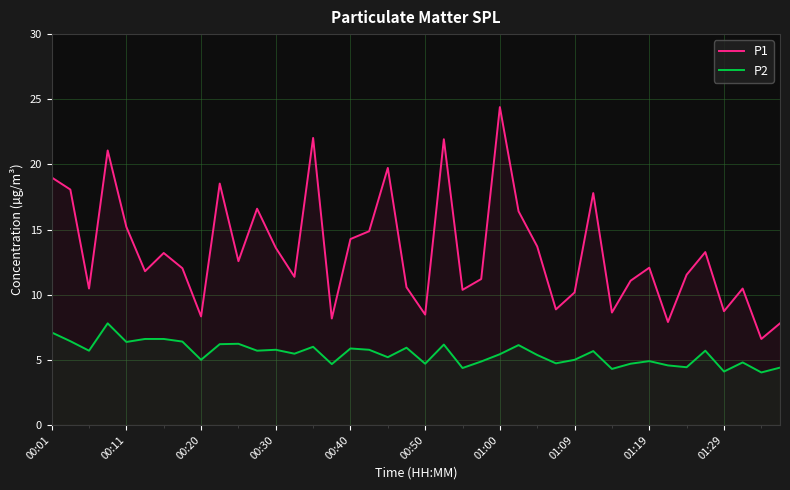

Rank the series by their average value, from highest to lowest.

P1, P2